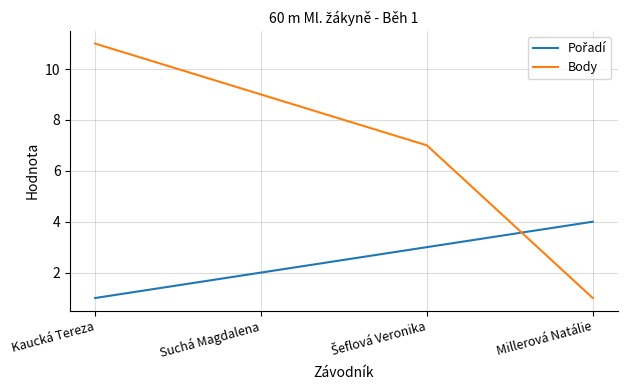

True or false: Body has more than 1 points higher than both neighbors.

False